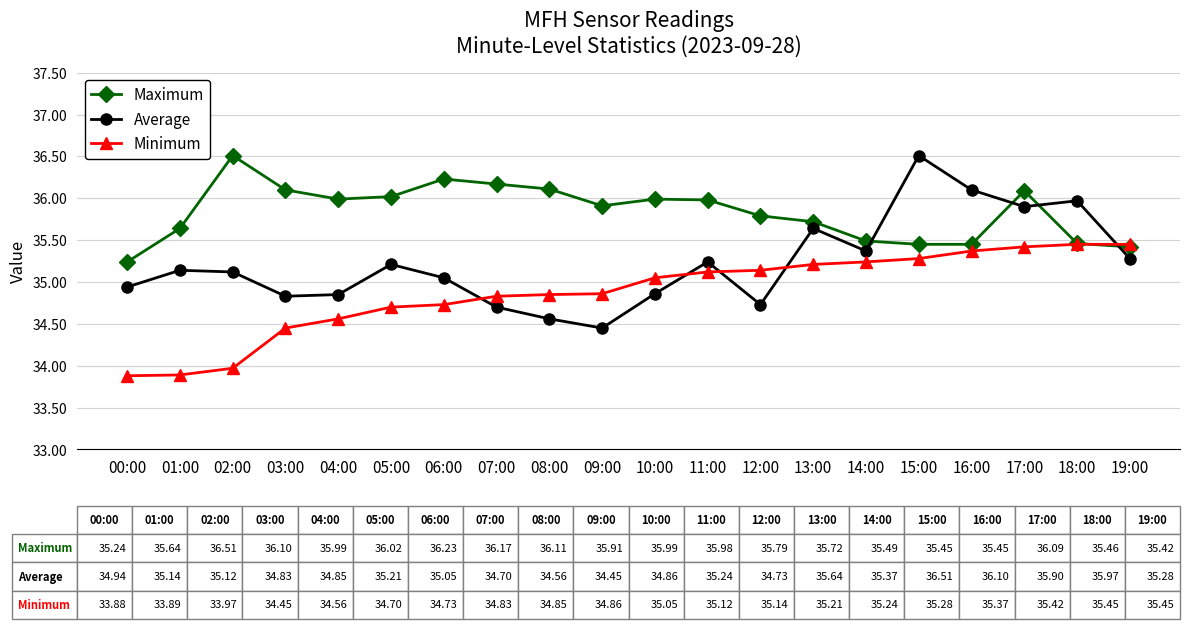

Which series has the widest spread of values?

Average